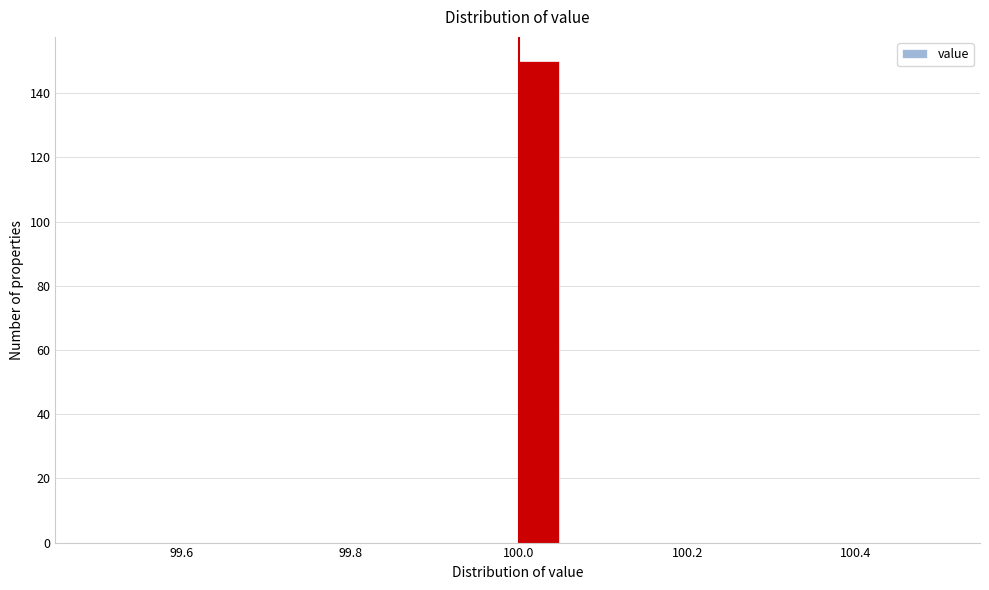

Read against the x-axis, roughly where is the centre of the tallest bar?

100.02